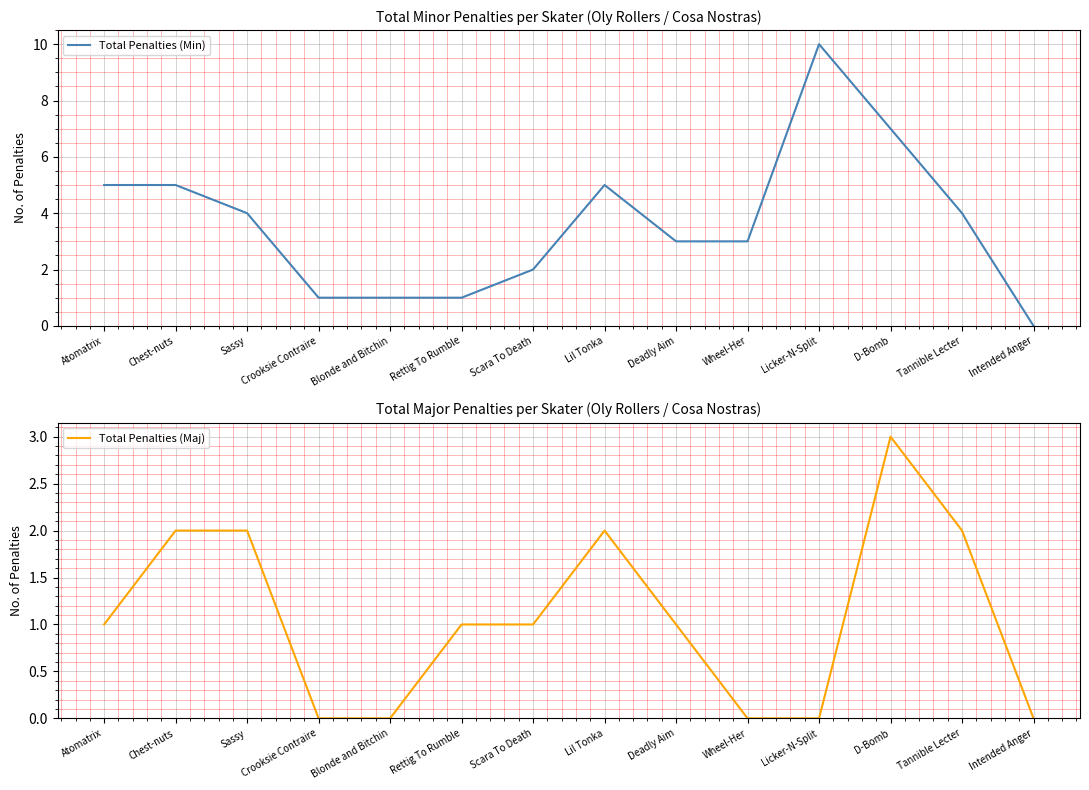

True or false: Total Penalties (Min) and Total Penalties (Maj) cross at least once.

False